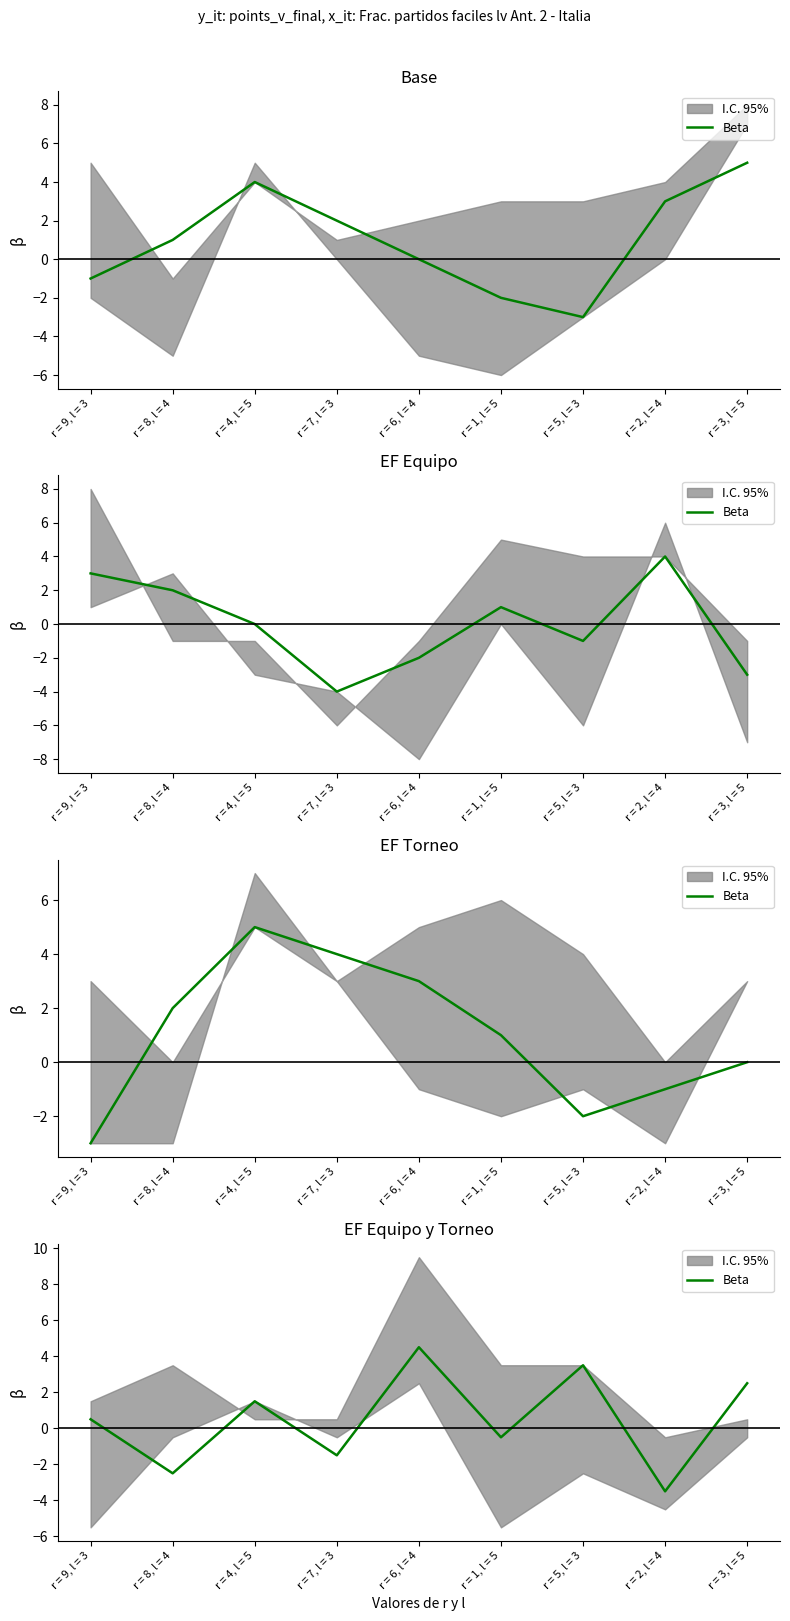

What is the approximate value at r = 7, l = 3?

-1.5